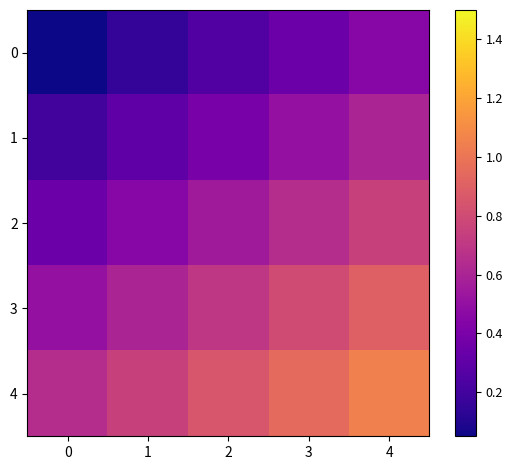

Between 3 and 2, which is larger?

3